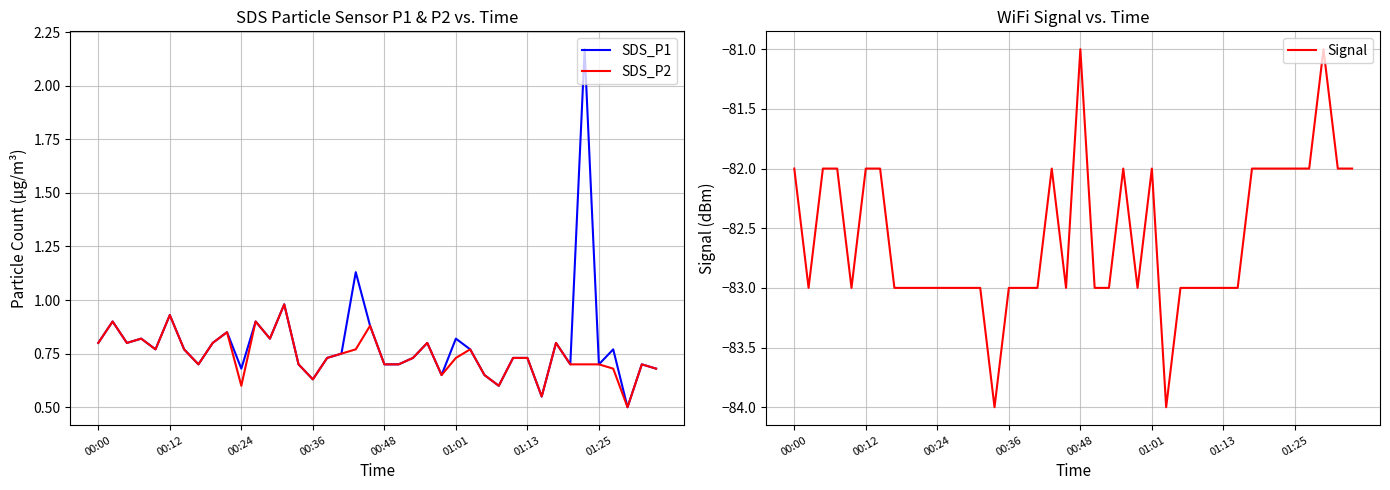

The value of SDS_P2 at 01:25 is 0.7. True or false?

True